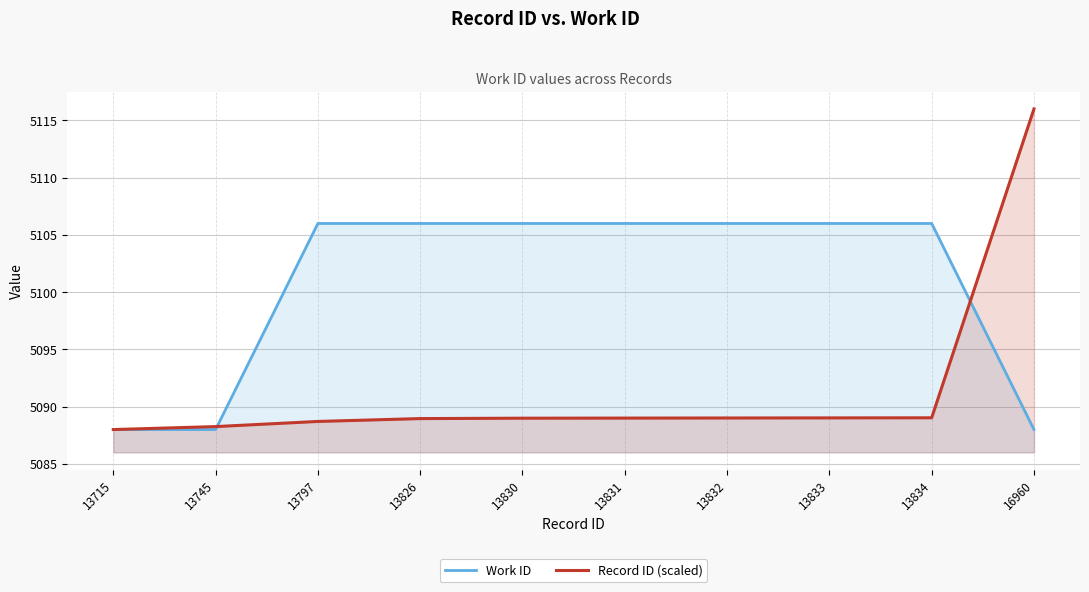

Is it true that Record ID (scaled) equals 8419.6 at 13833?

False